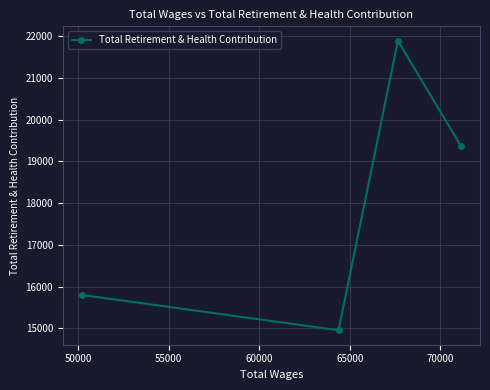

What is the difference between the second highest and minimum values?

4408